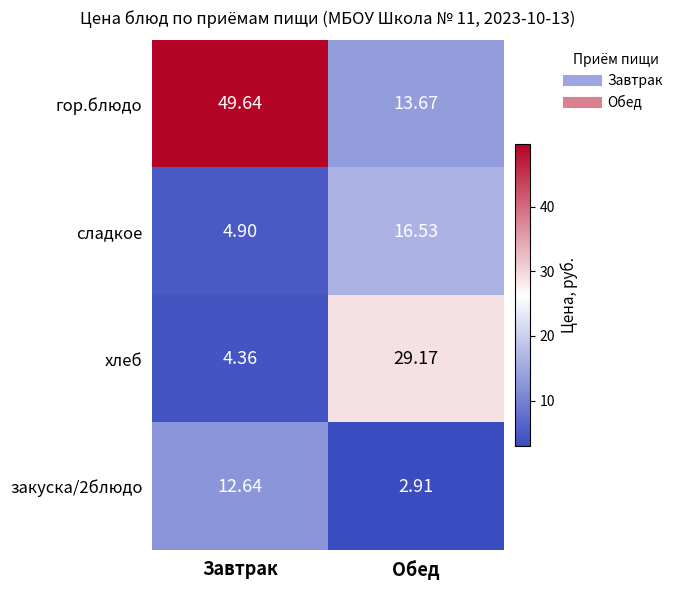

Which category has the lowest value across all series?

Обед